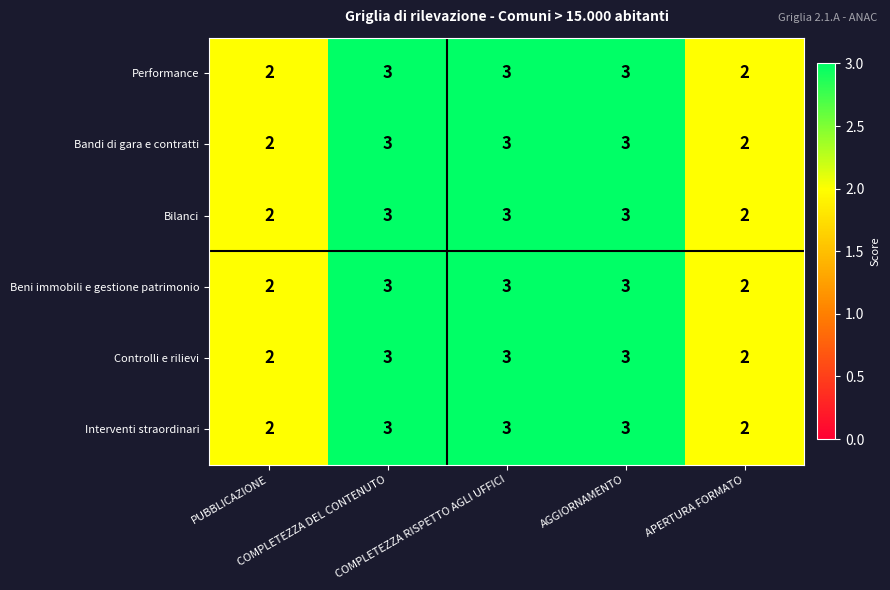

What is the highest value of the Controlli e rilievi series?

3